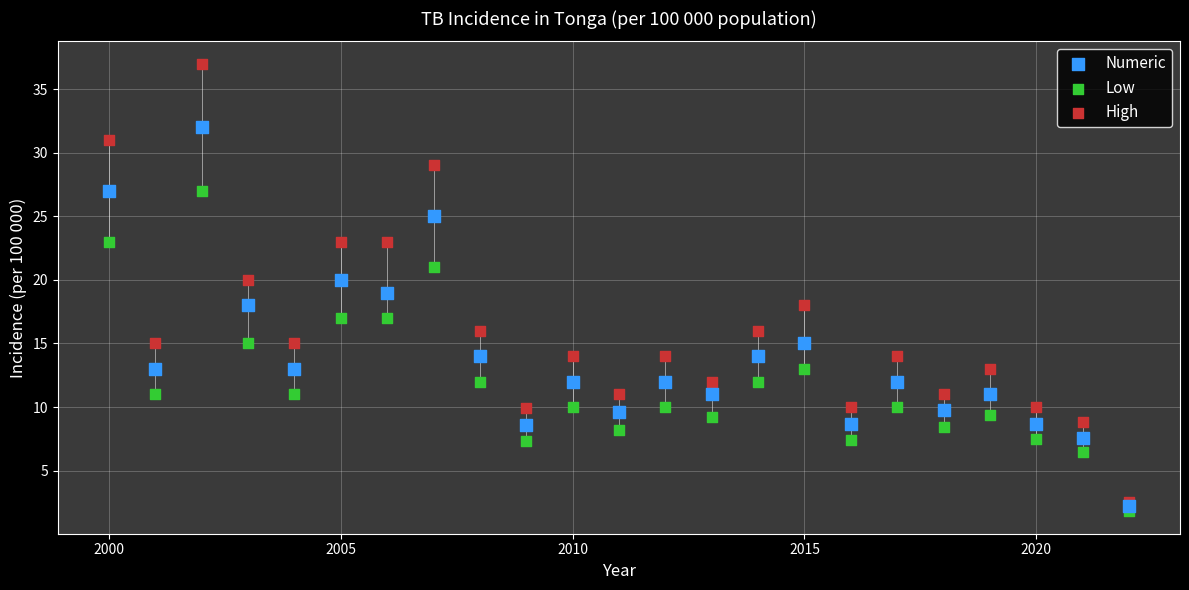

Which series contains the highest Y value?

High